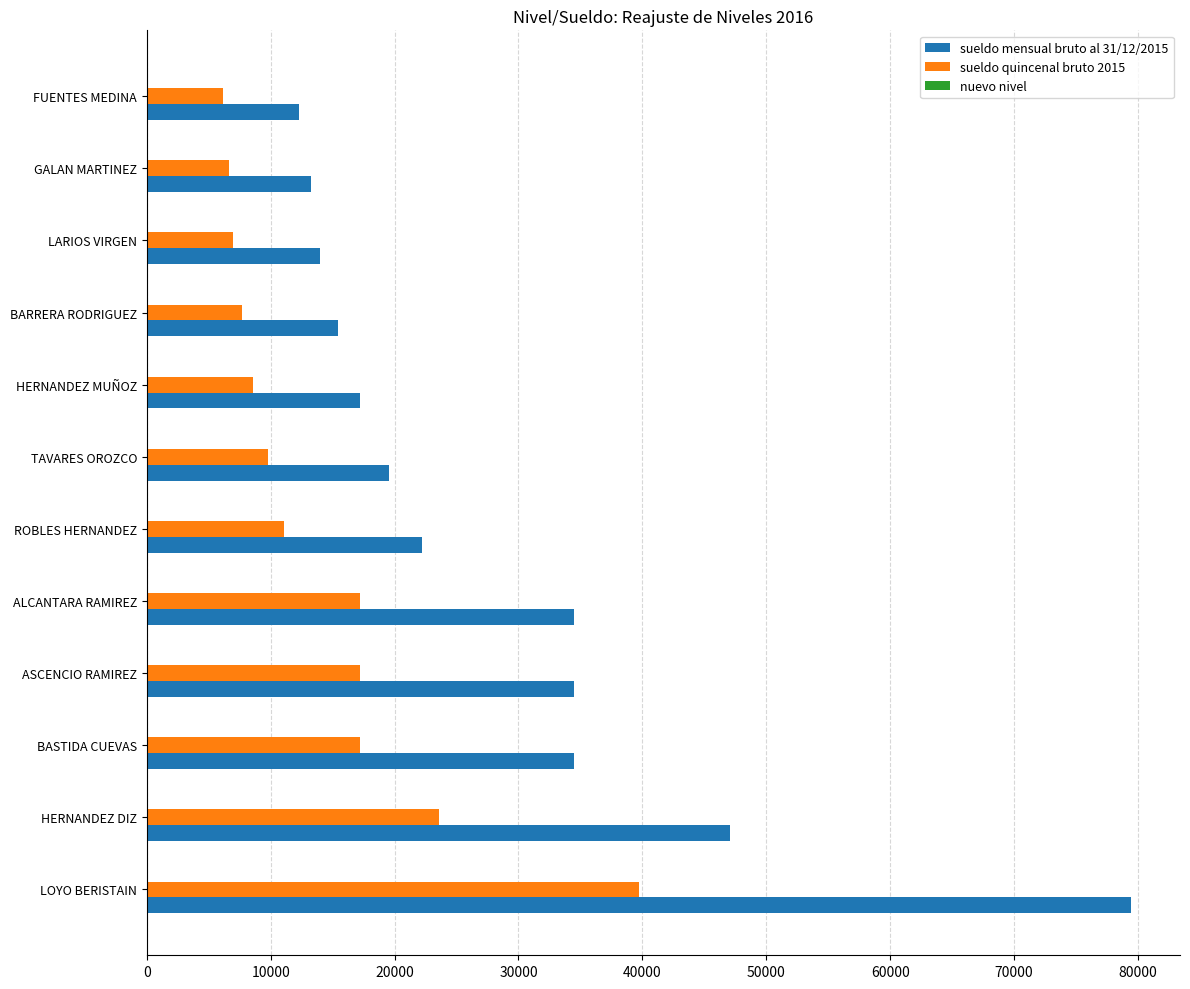

Which series has the widest spread of values?

sueldo mensual bruto al 31/12/2015